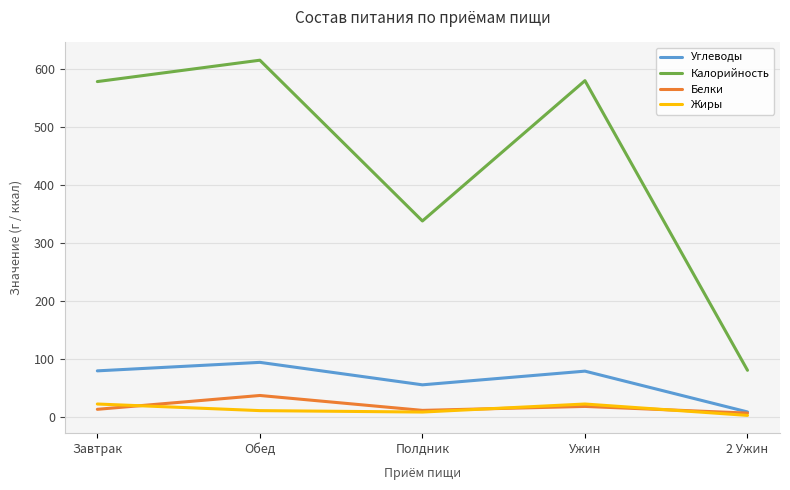

Where is Углеводы nearest to the value 50?

Полдник